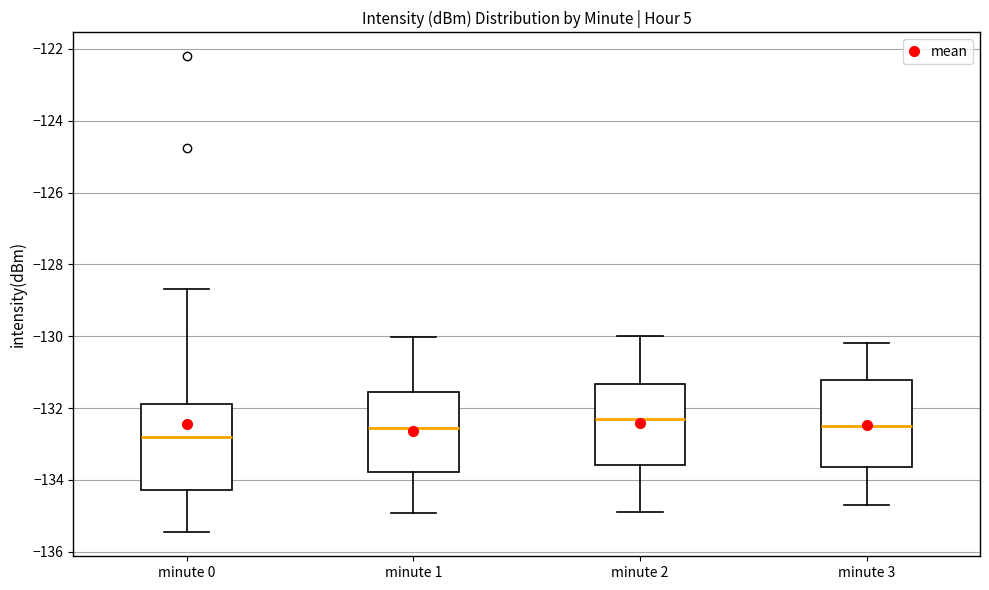

Reading left to right, read every box against the y-axis: the position of its median line, the range the box covers, and the ends of its whiskers. The values are not printed on the chart, so give them approximately, as read against the axis.

minute 0: median -132.8, box -134.2 to -131.8, whiskers -135.4 to -128.6
minute 1: median -132.6, box -133.8 to -131.6, whiskers -135.0 to -130.0
minute 2: median -132.2, box -133.6 to -131.4, whiskers -134.8 to -130.0
minute 3: median -132.4, box -133.6 to -131.2, whiskers -134.6 to -130.2